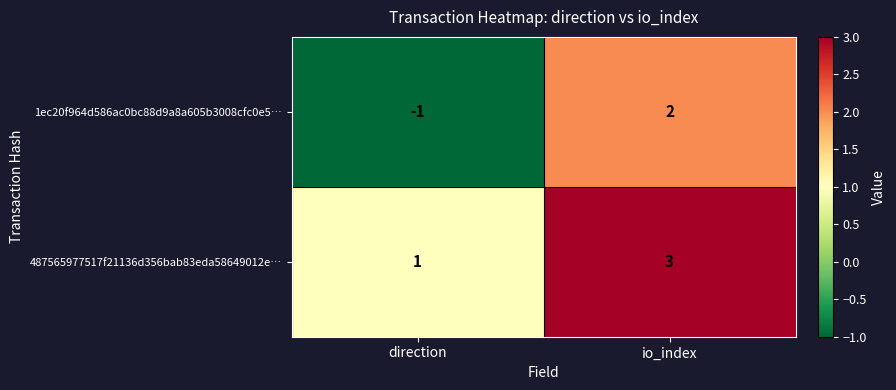

Which series has the largest range (max minus min)?

1ec20f964d586ac0bc88d9a8a605b3008cfc0e5…